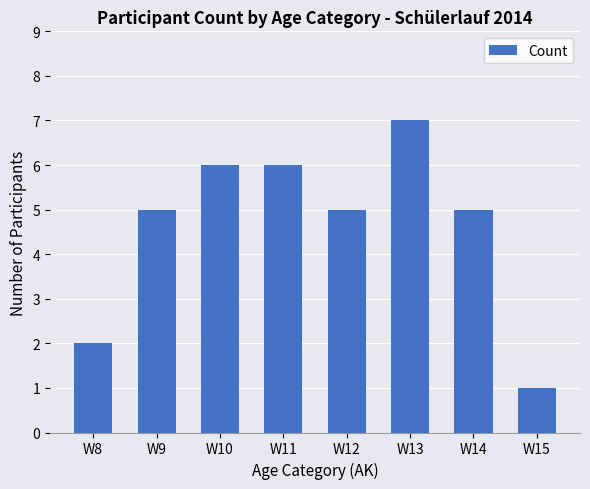

Reading left to right, what are all the values shown in this chart?

2	5	6	6	5	7	5	1